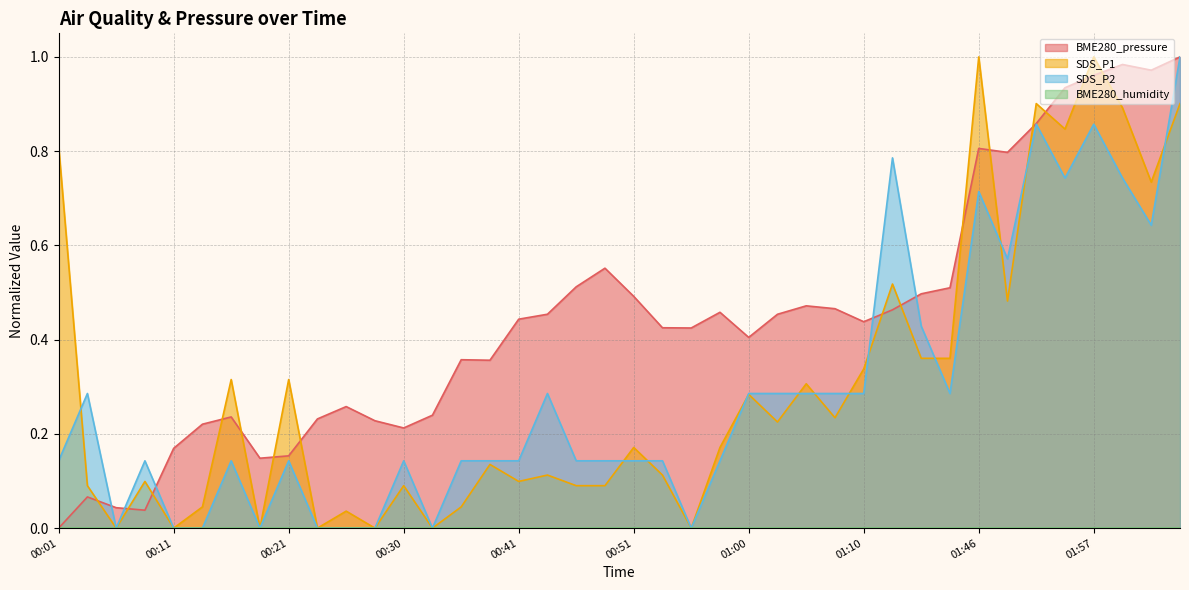

The SDS_P1 series shows 0.8 at 00:01. True or false?

True